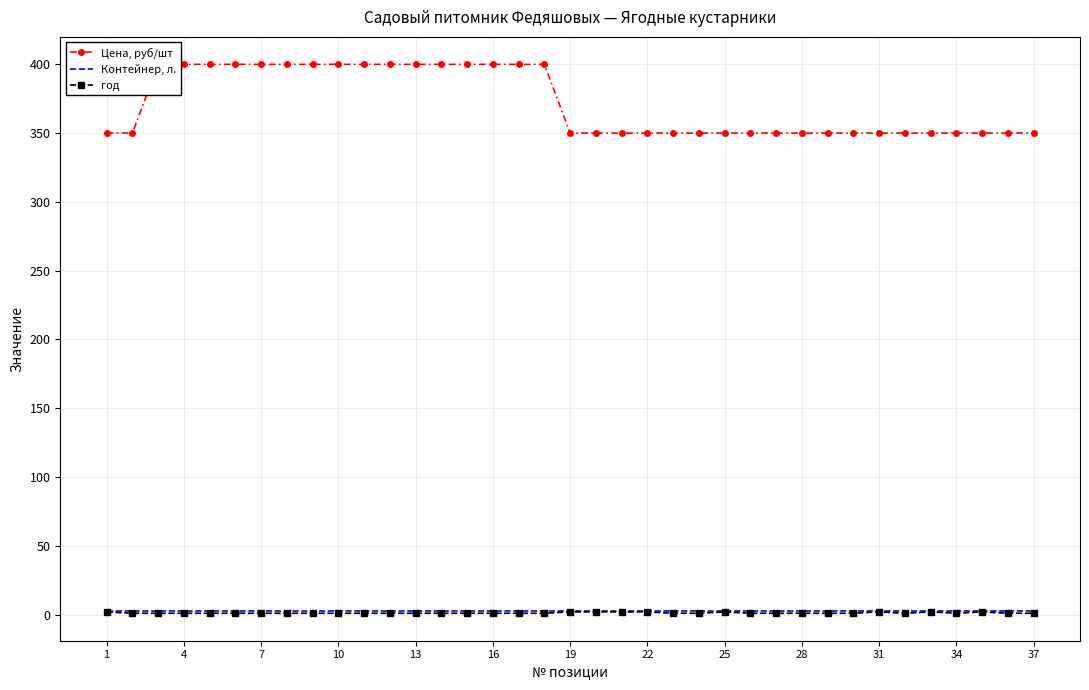

What is the approximate value of год at 35?

1